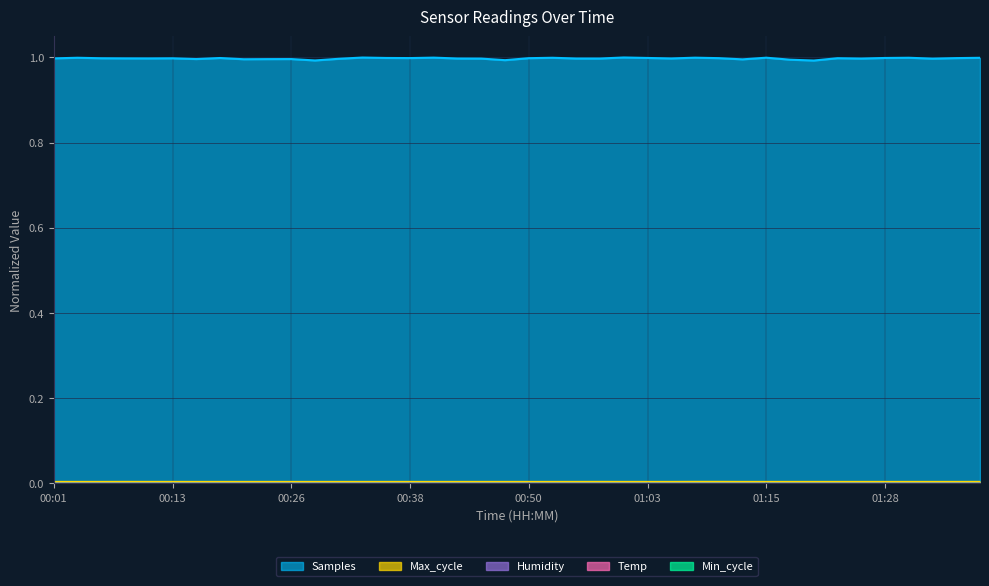

At which category is the sum across all series the highest?

01:00